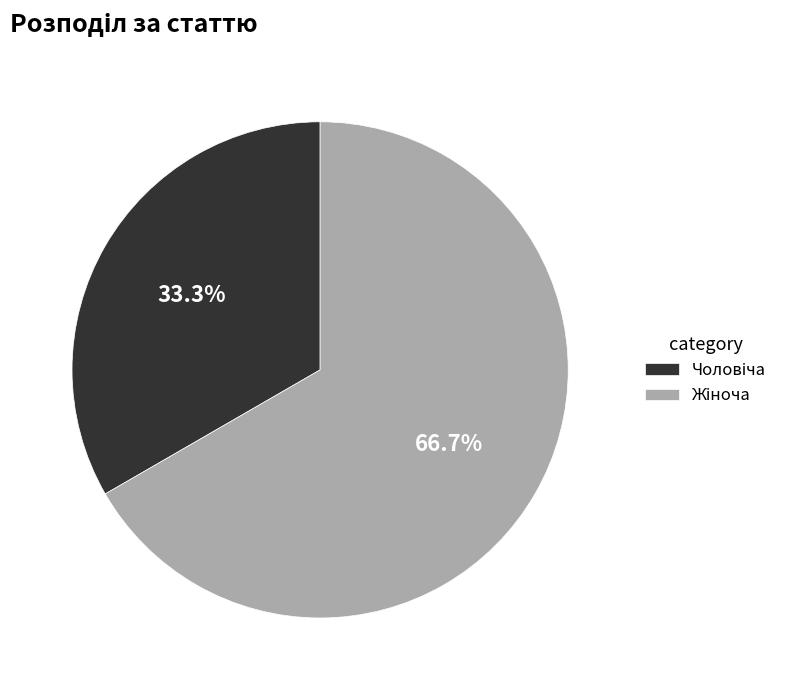

Does any single category account for the majority?

Yes